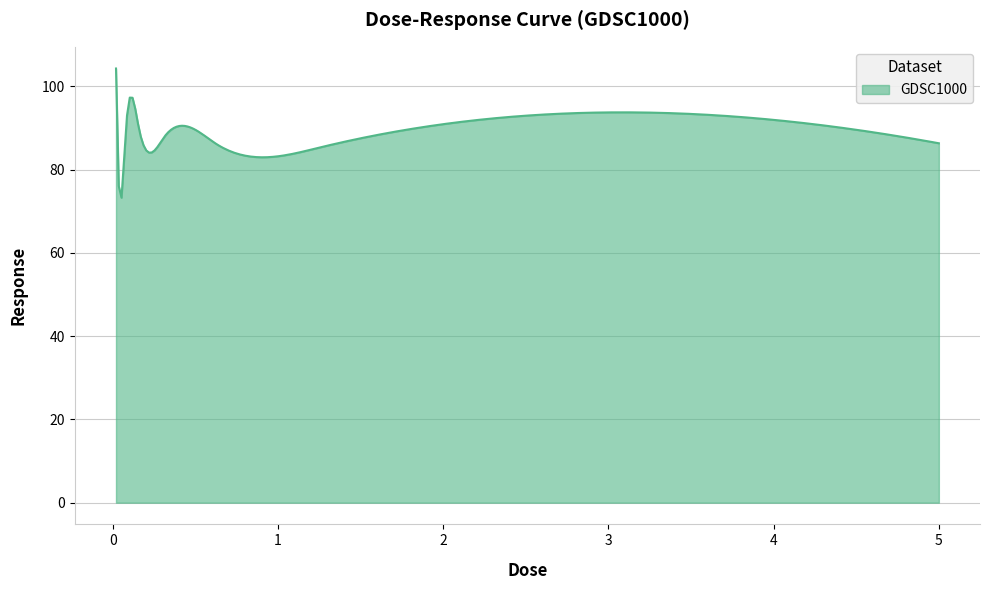

What is the difference between the maximum and minimum values?

31.0